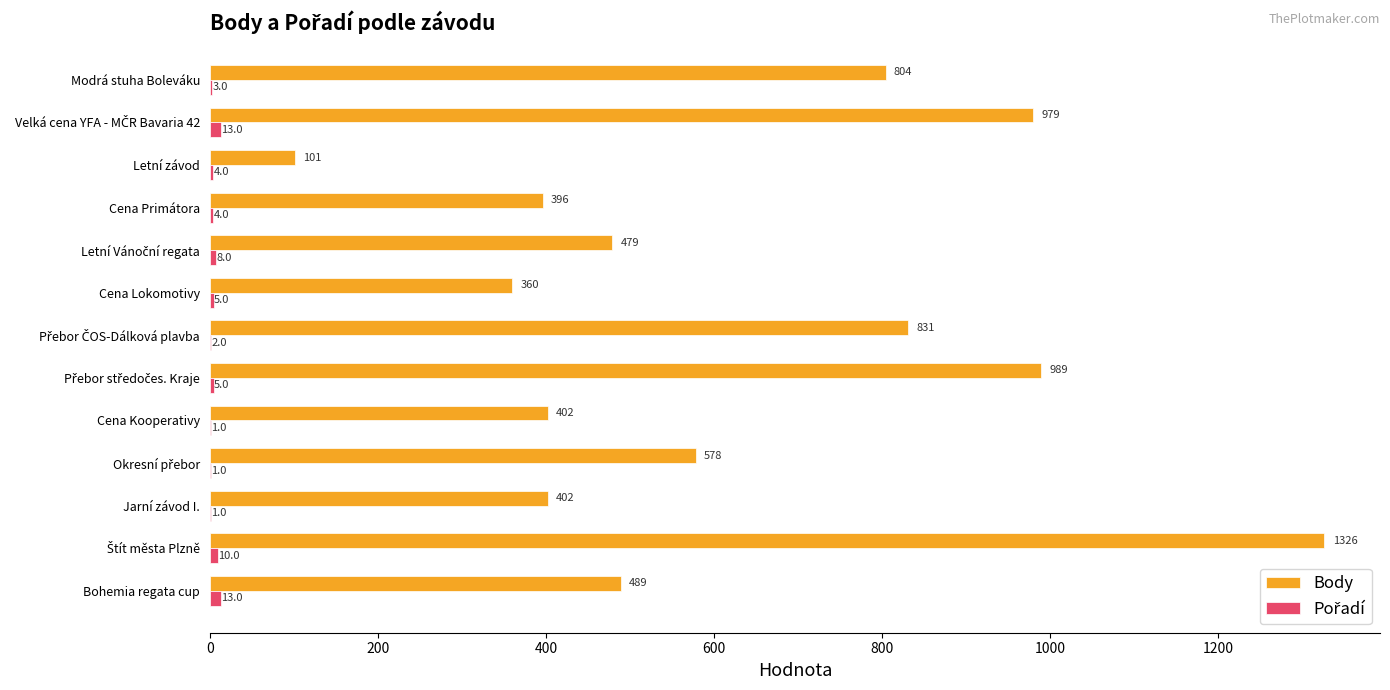

What is the sum of all Body values?

8136